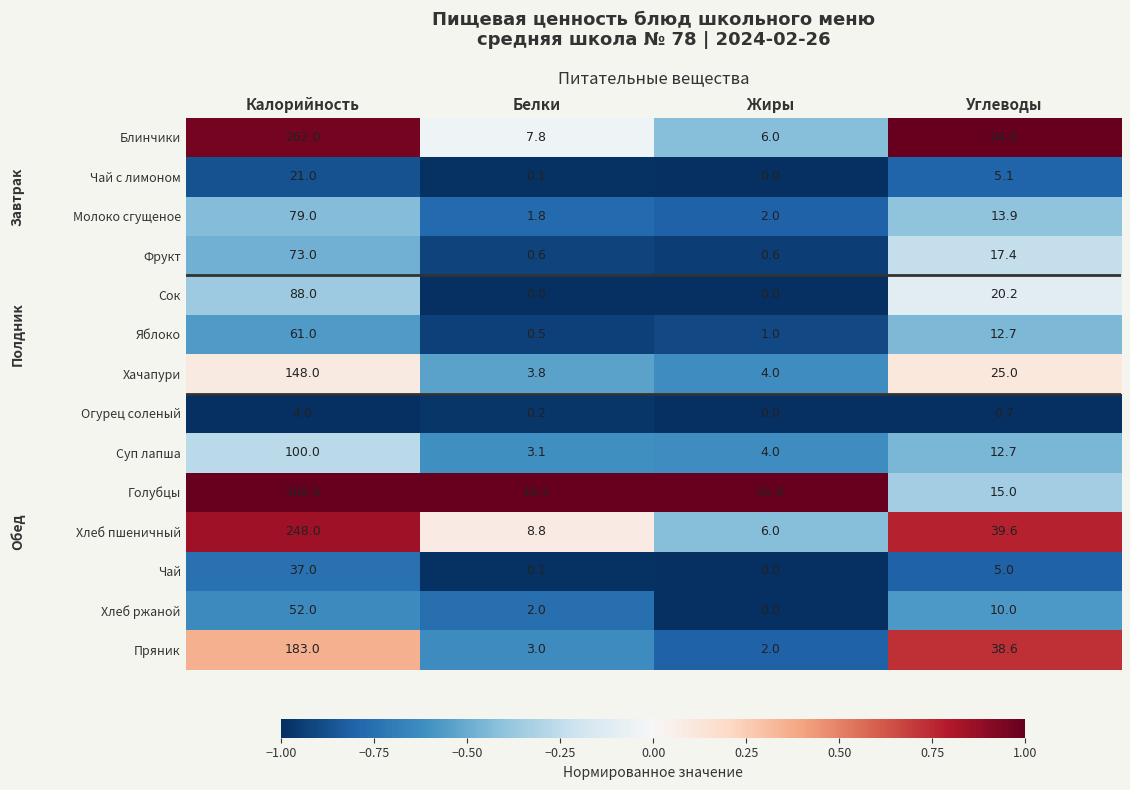

Count the number of categories in the chart.

4